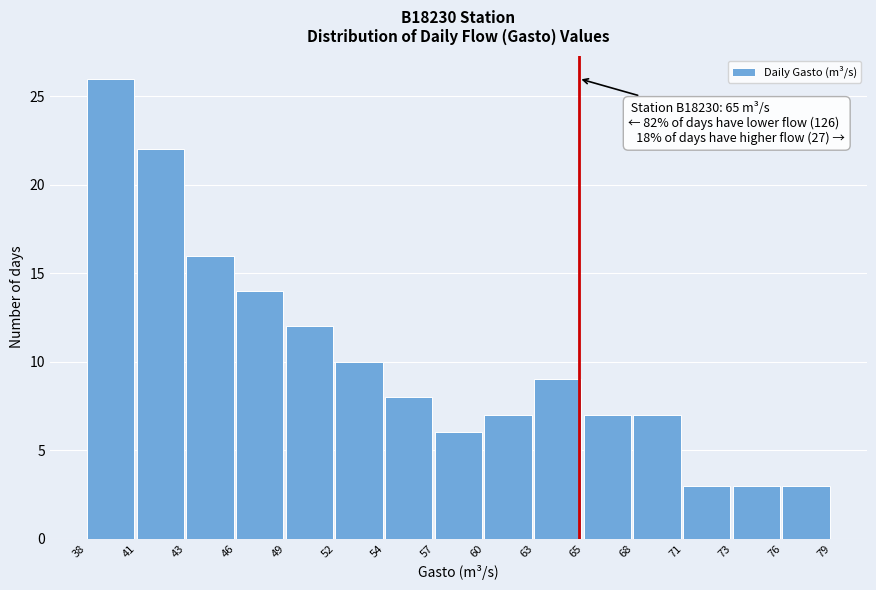

Reading left to right, extract all data points from this chart.

26	22	16	14	12	10	8	6	7	9	7	7	3	3	3